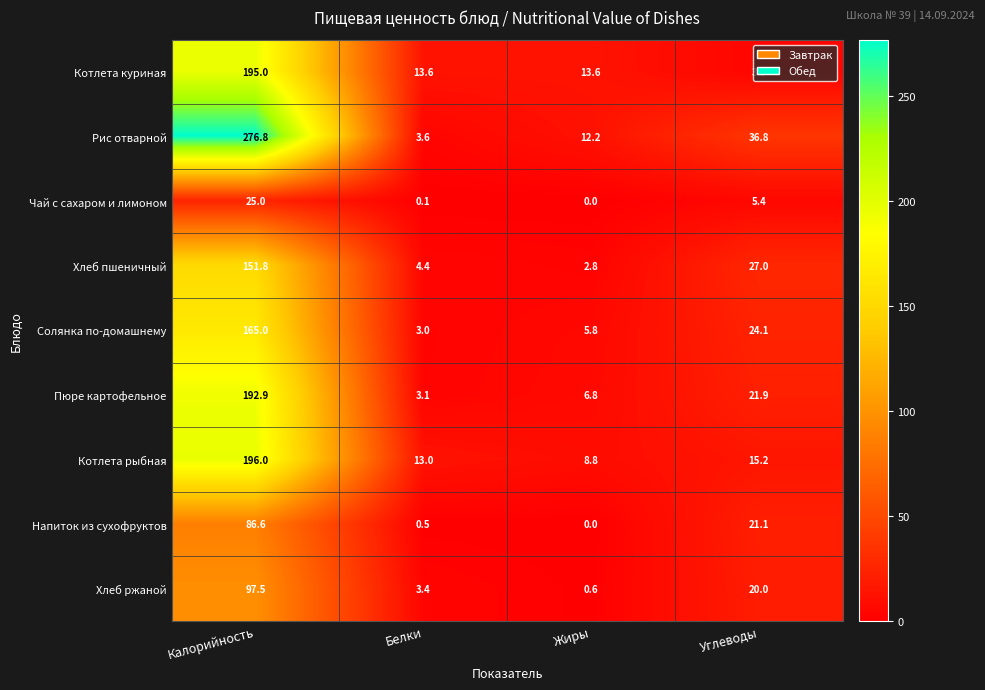

At how many categories does at least one series exceed 104?

1